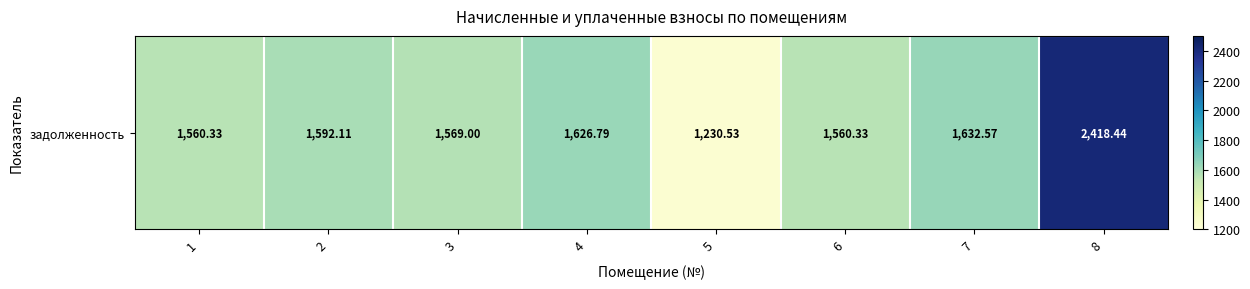

At which label is the value closest to 1824?

7